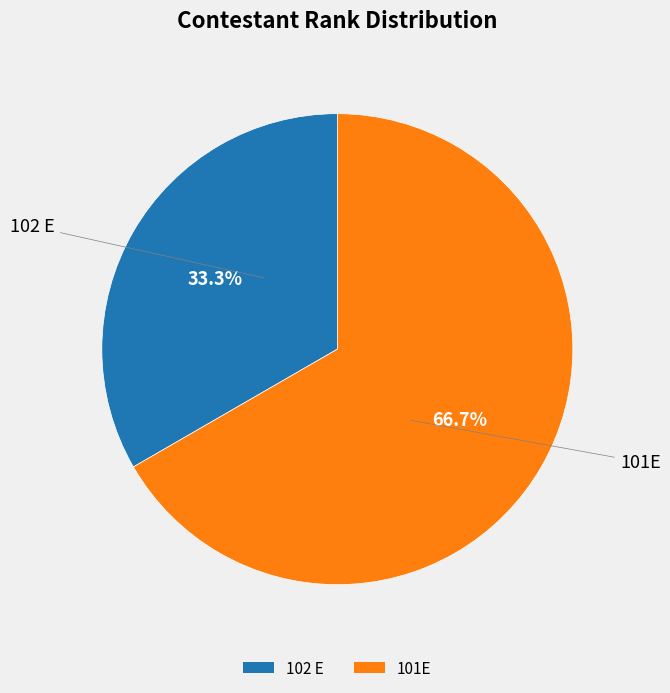

Which category has the smallest portion of the pie?

102 E